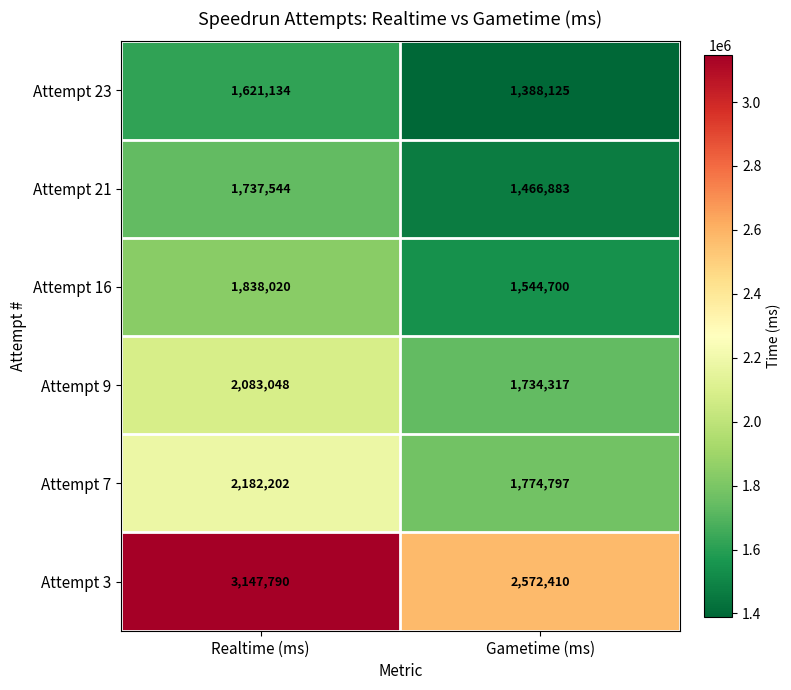

Which category has the lowest value across all series?

Gametime (ms)